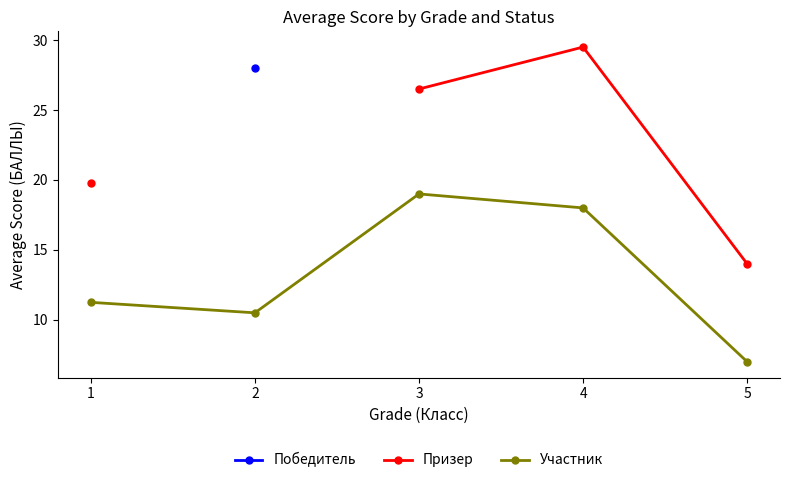

How many values in Победитель are above zero?

1